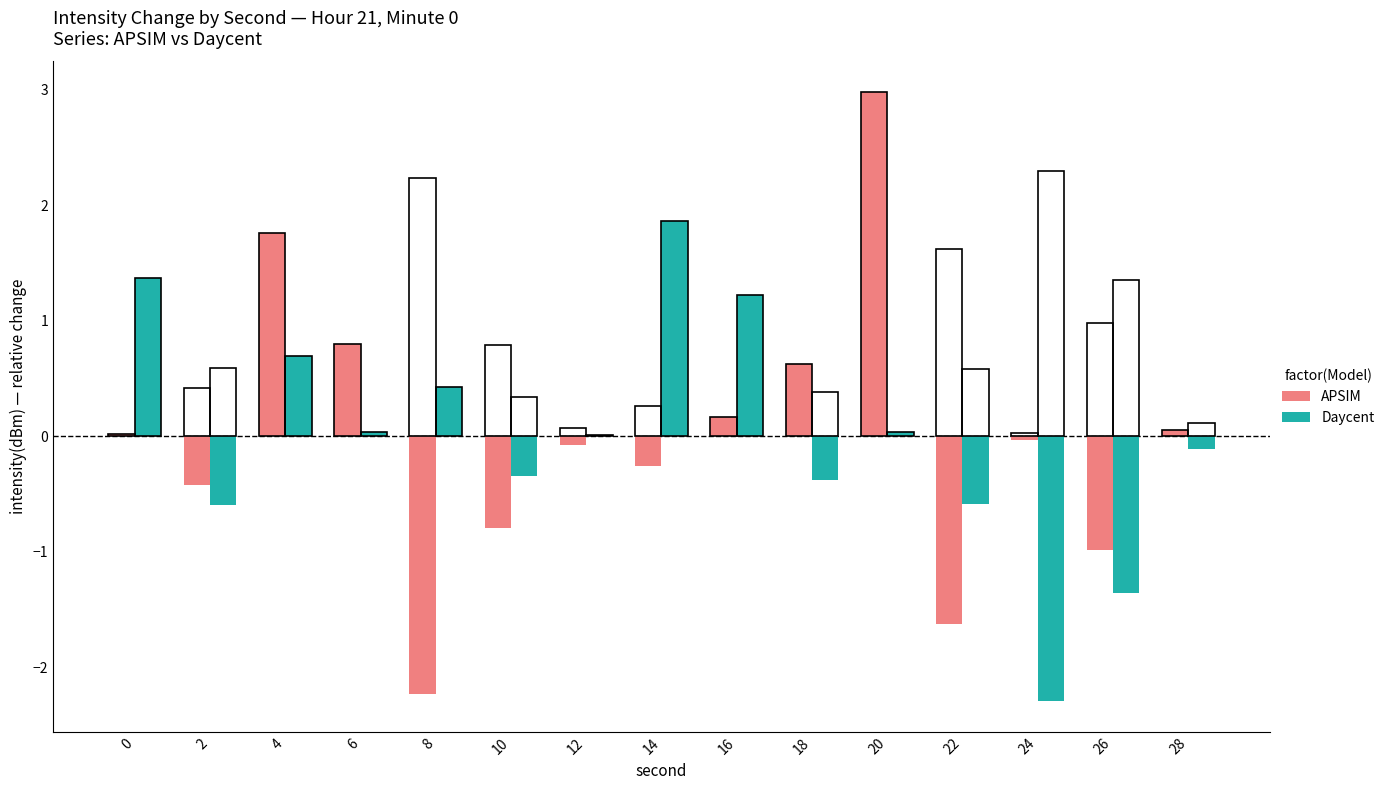

What is the difference between the Daycent values at 6 and 16?

1.2